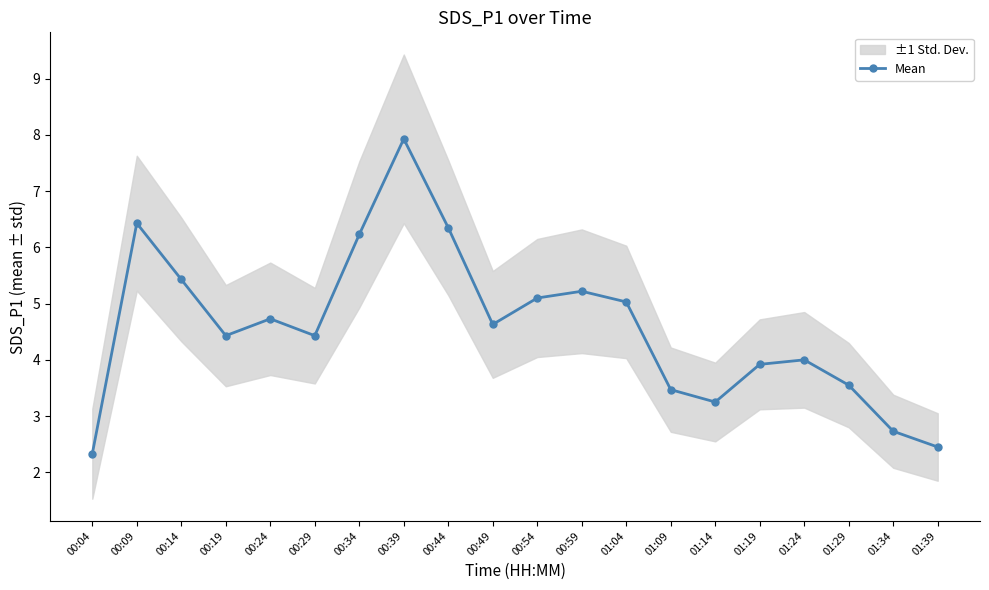

How many data points are less than 4?

7